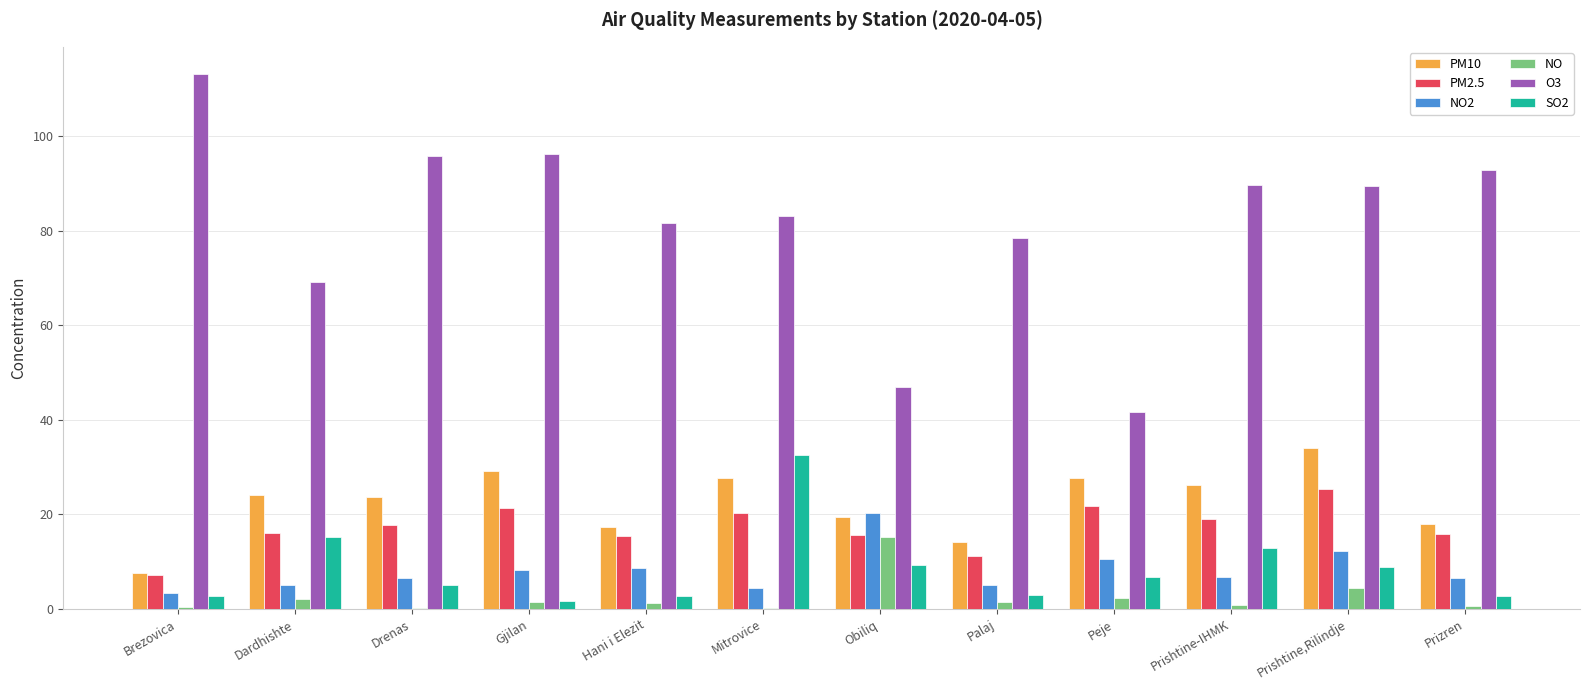

Which series has the largest total across all categories?

O3